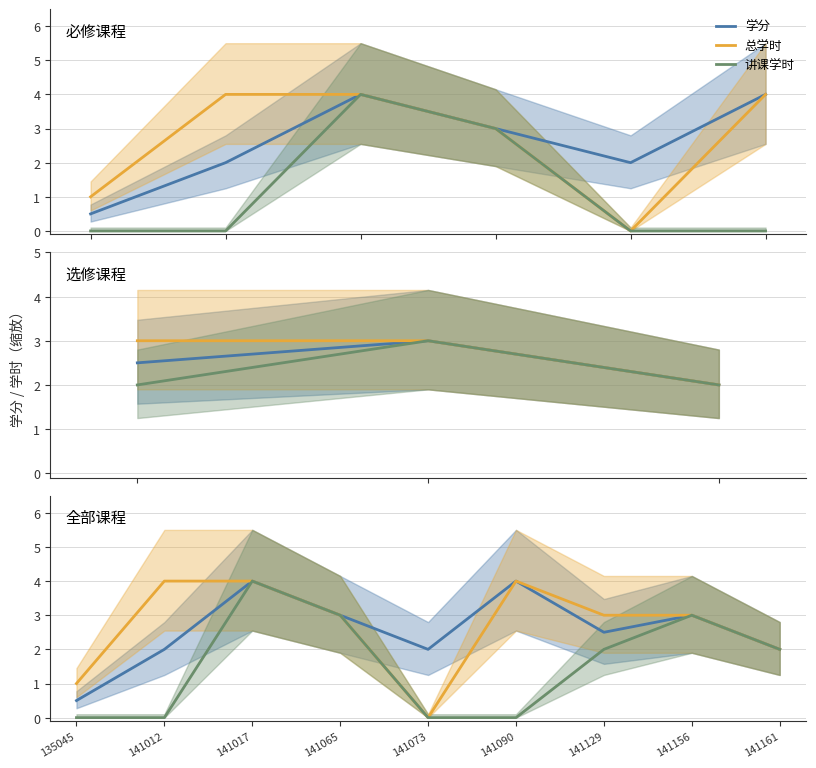

What are all the series names shown in the legend?

学分, 总学时, 讲课学时